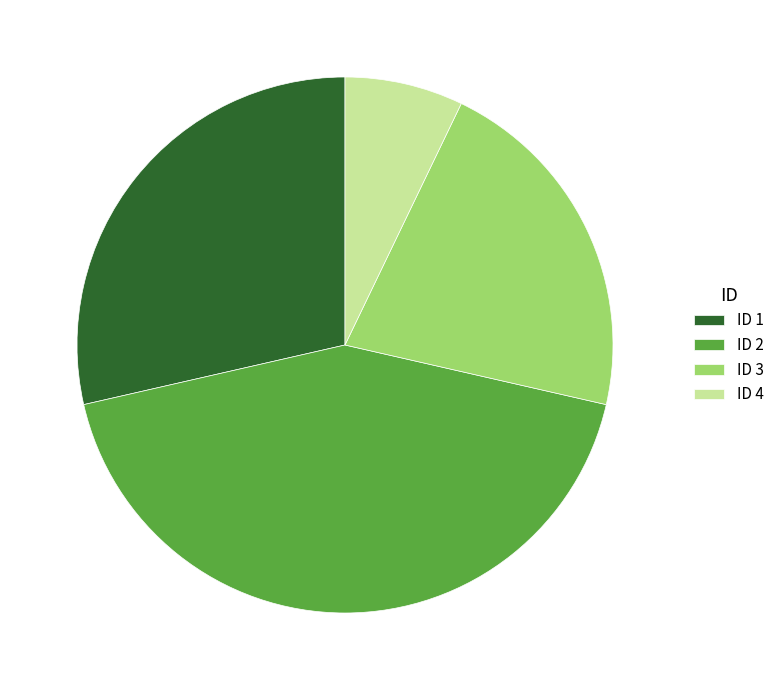

Is it true that ID 3 is 21% of the pie?

True